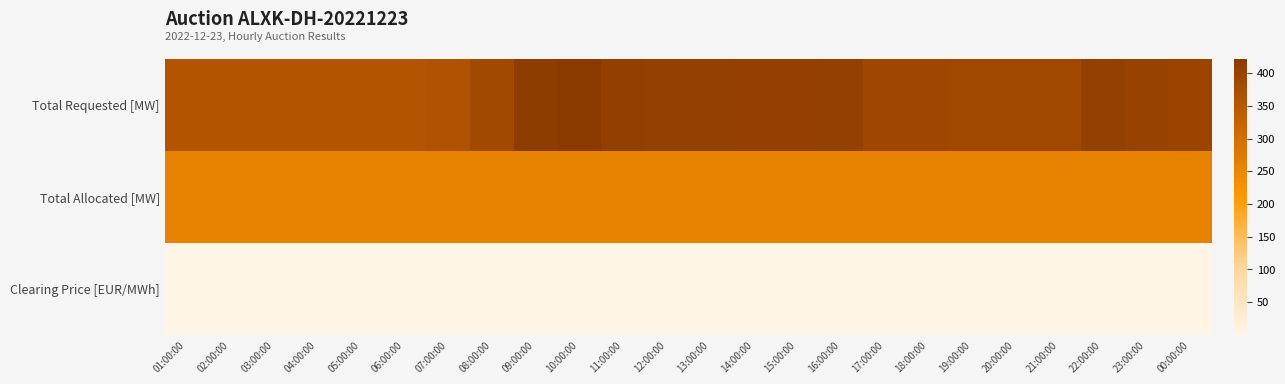

Which series changed the most between 05:00:00 and 16:00:00?

Total Requested [MW]